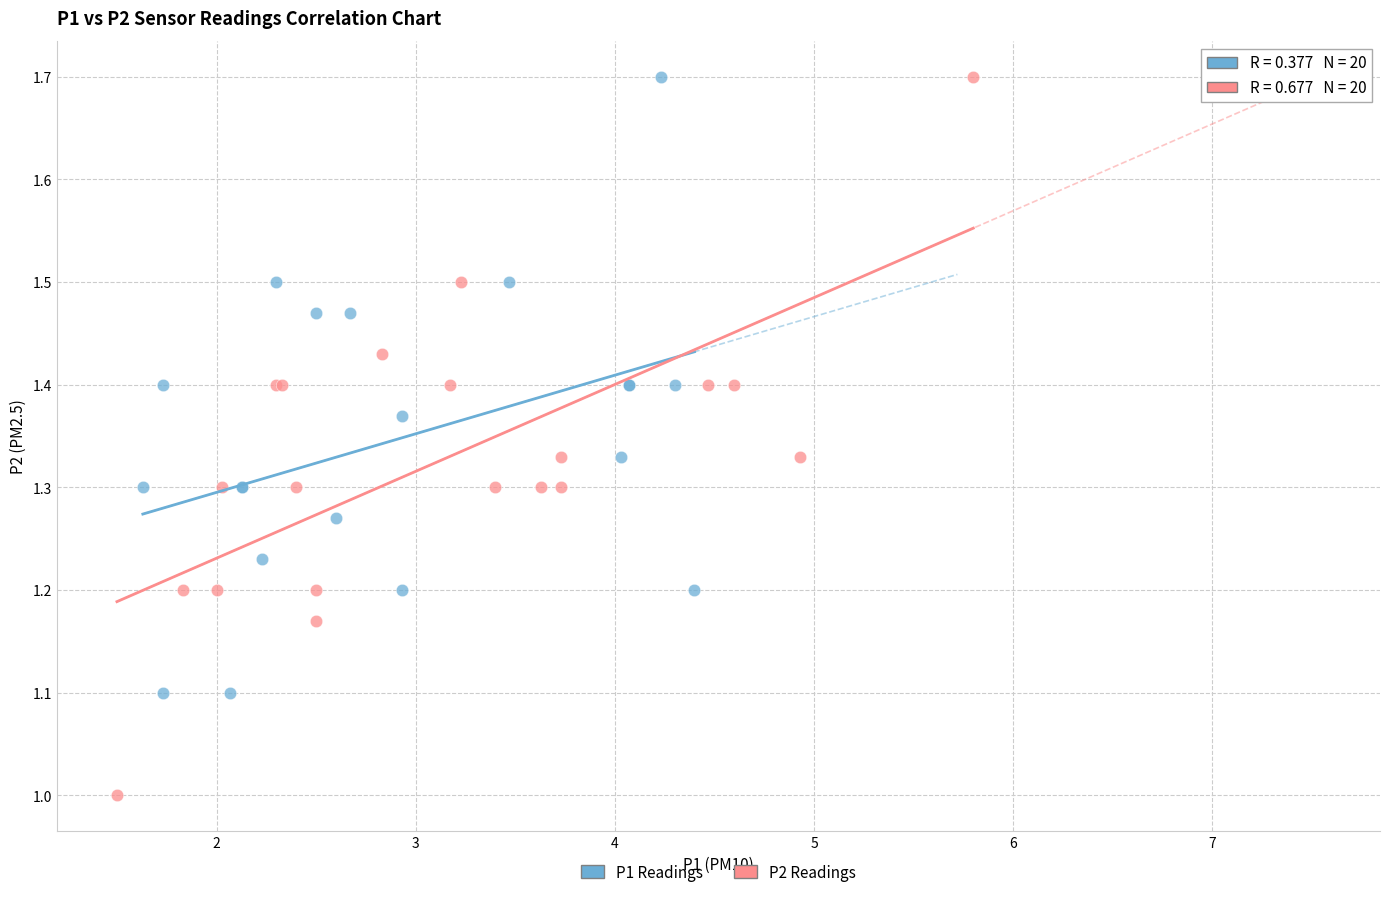

Which series reaches the minimum Y coordinate?

P2 Readings